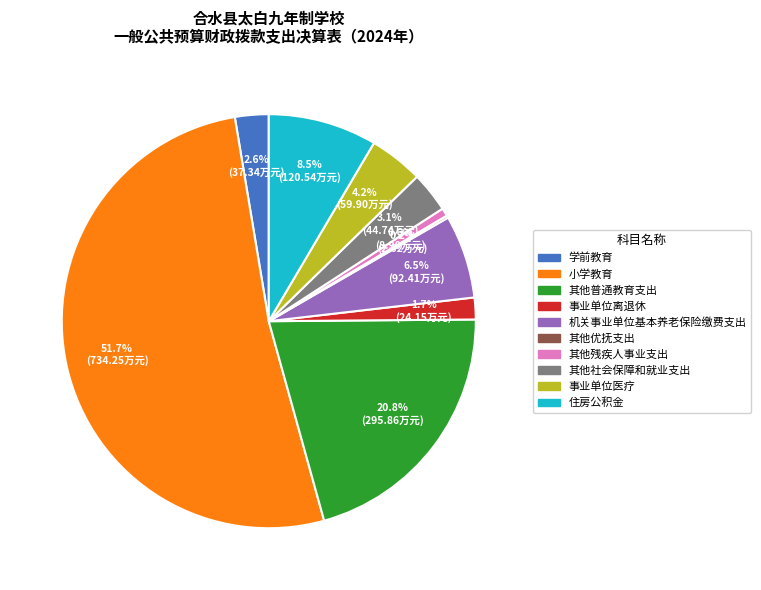

Combined, do 其他残疾人事业支出 and 其他社会保障和就业支出 account for over 50%?

No